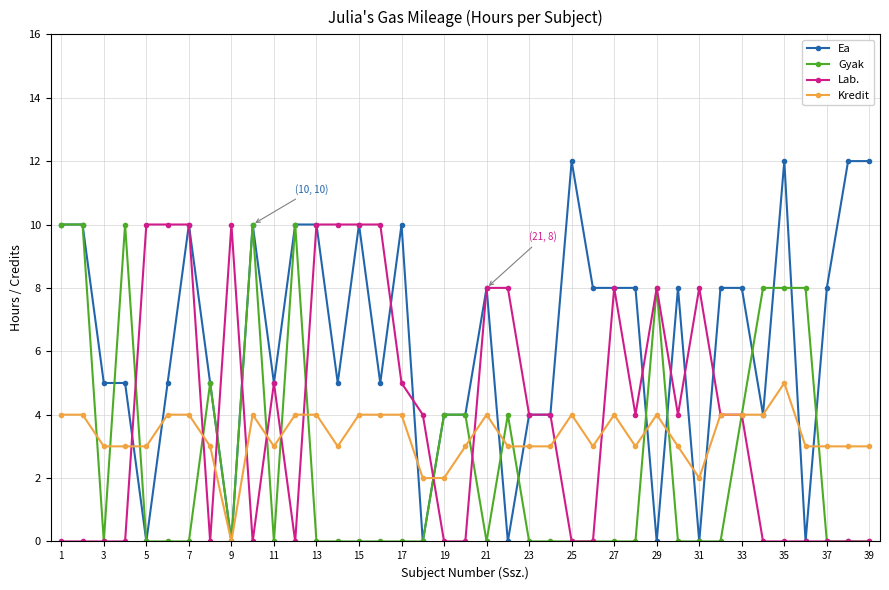

Which series has the largest range (max minus min)?

Ea